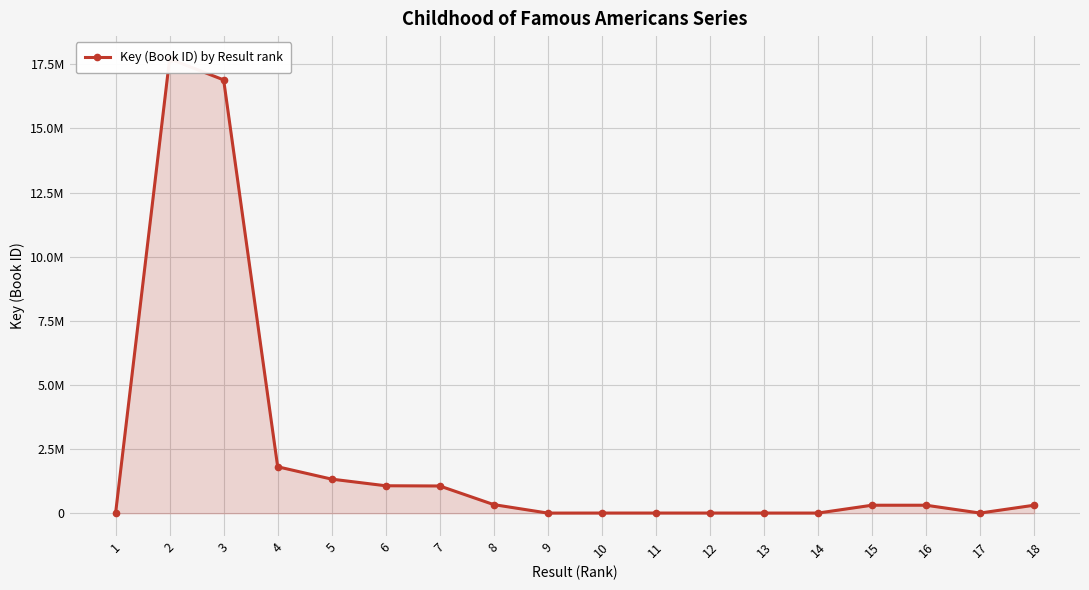

Rank the categories by value from highest to lowest.

2, 3, 4, 5, 6, 7, 8, 15, 18, 16, 12, 10, 11, 13, 1, 14, 17, 9